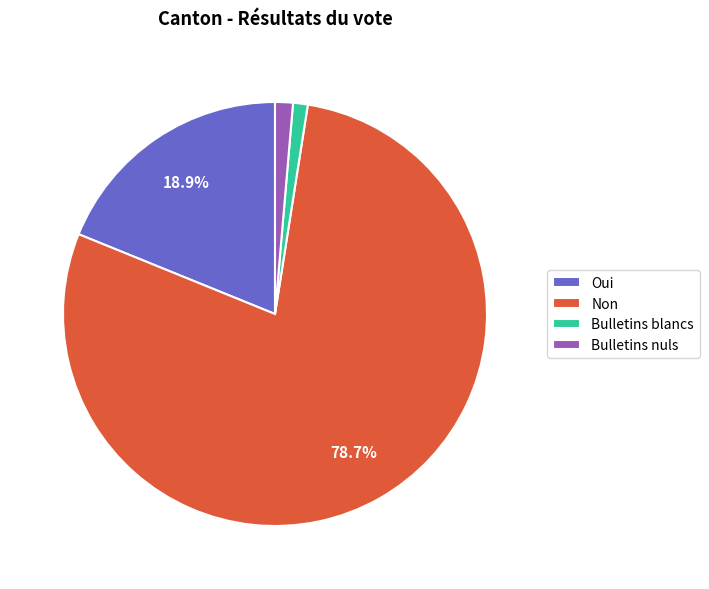

The Bulletins blancs slice represents 1% of the pie. True or false?

True